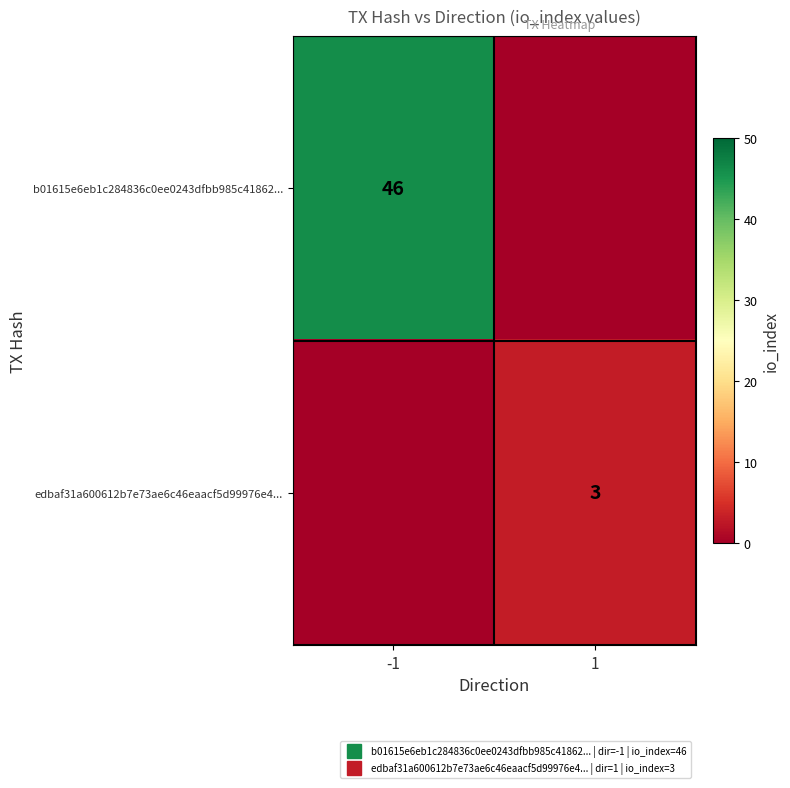

Which category has the highest value in the edbaf31a600612b7e73ae6c46eaacf5d99976e4... series?

1